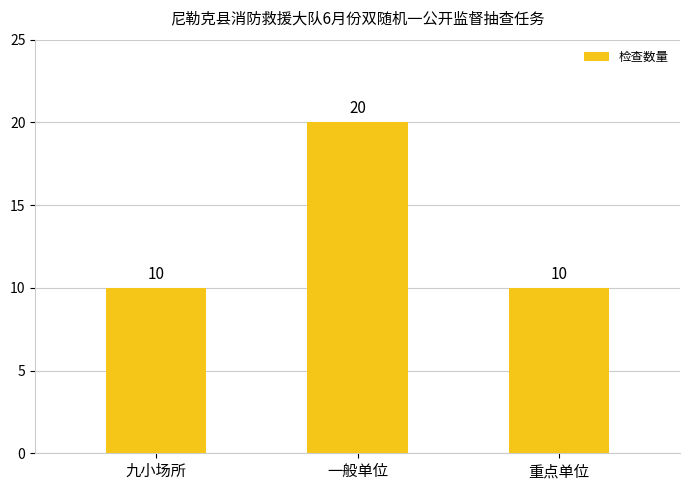

What is the sum of the values at 一般单位 and 重点单位?

30